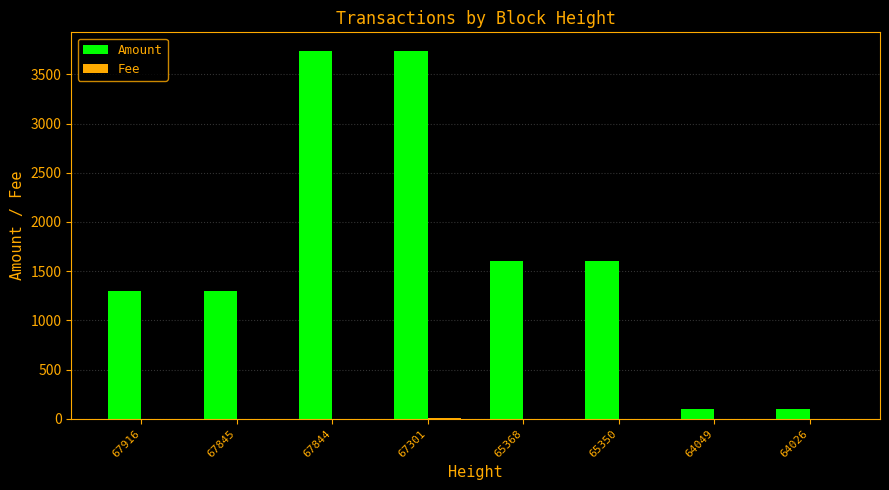

The value of Amount at 67844 is 1461. True or false?

False